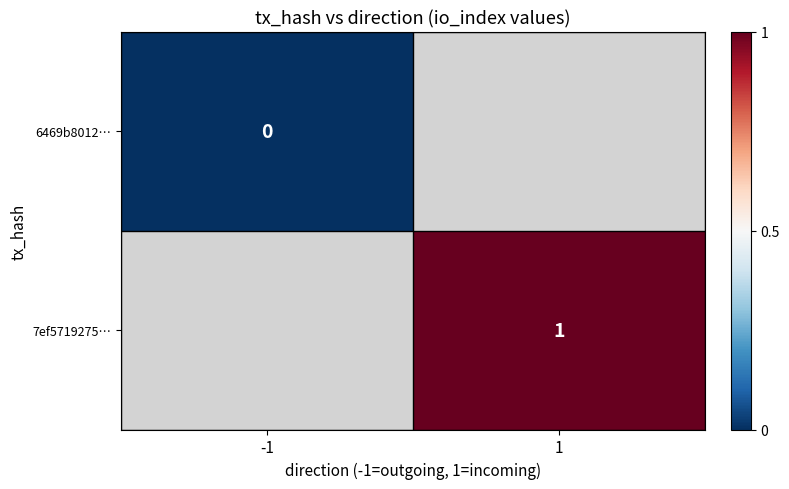

Is the value of 7ef5719275… at 1 greater than the value of 6469b8012… at -1?

Yes